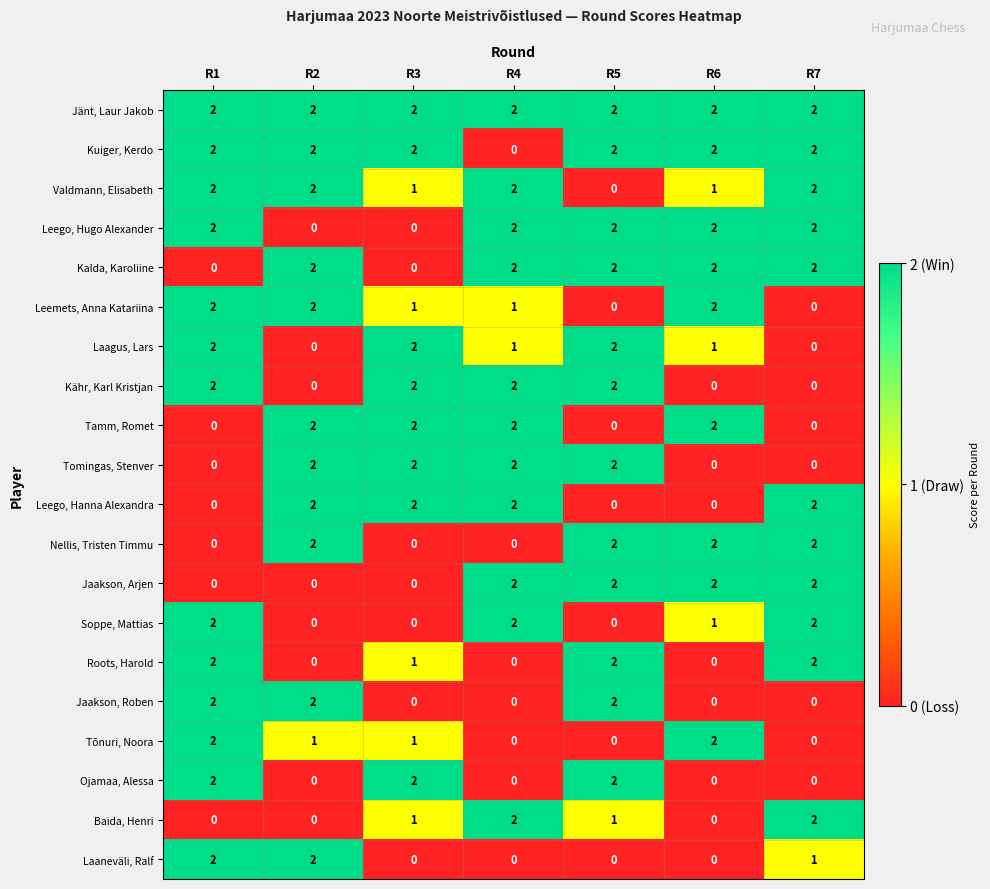

What is the sum of all Soppe, Mattias values?

7